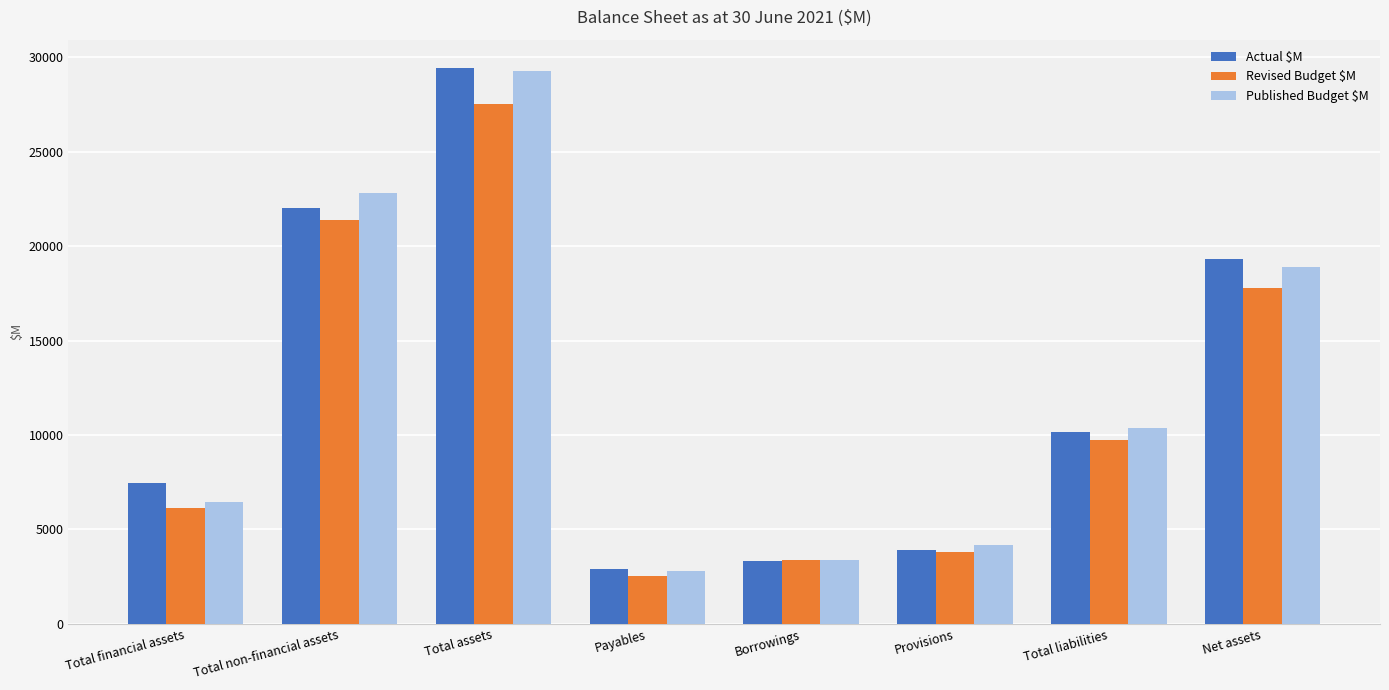

What is the total value across all series at Total assets?

86219